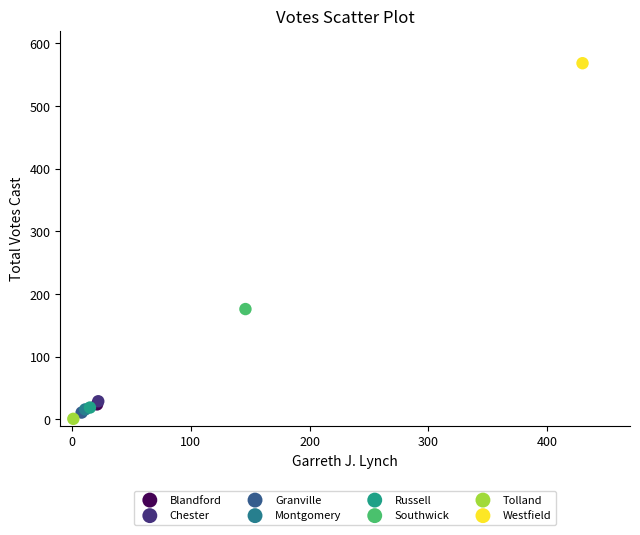

What are all the series names shown in the legend?

Blandford, Chester, Granville, Montgomery, Russell, Southwick, Tolland, Westfield